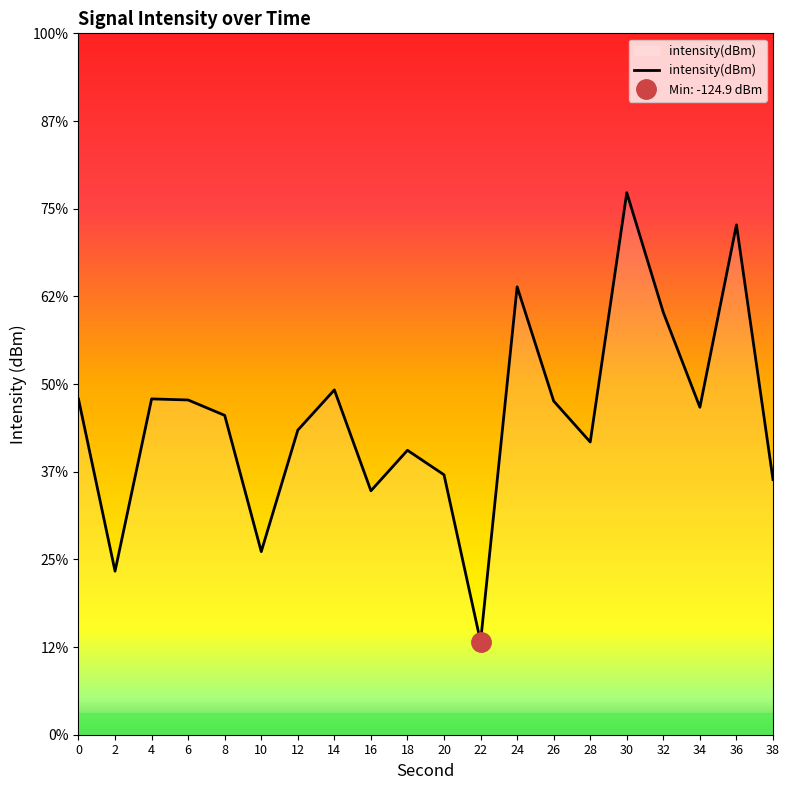

What is the value of the 2nd point from the left?

-124.1